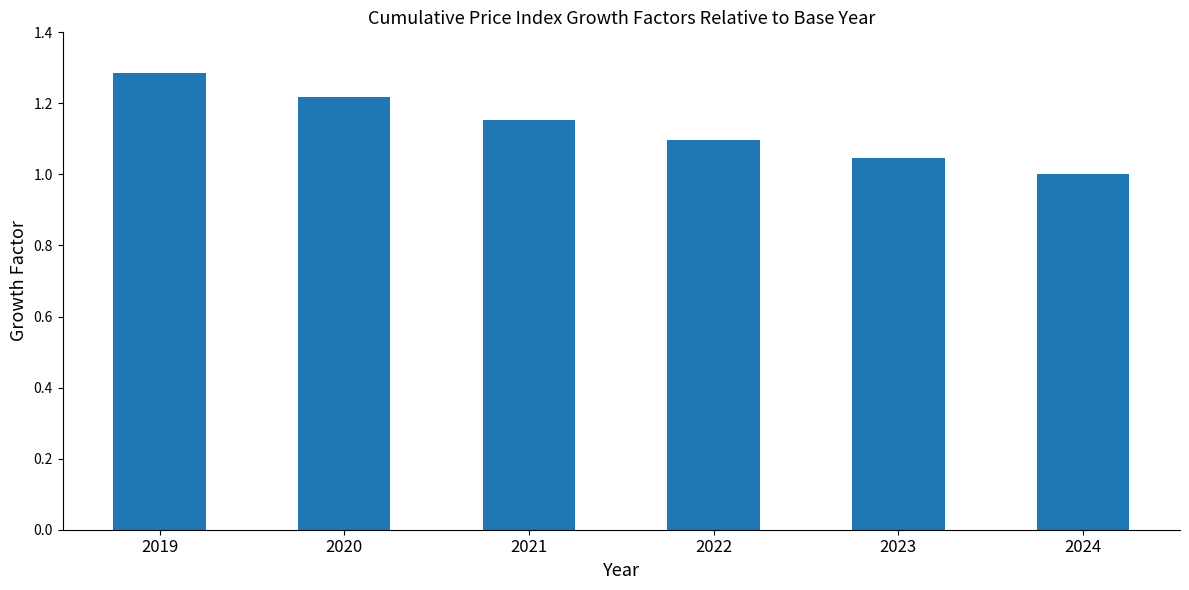

Which label corresponds to the largest value in the chart?

2019